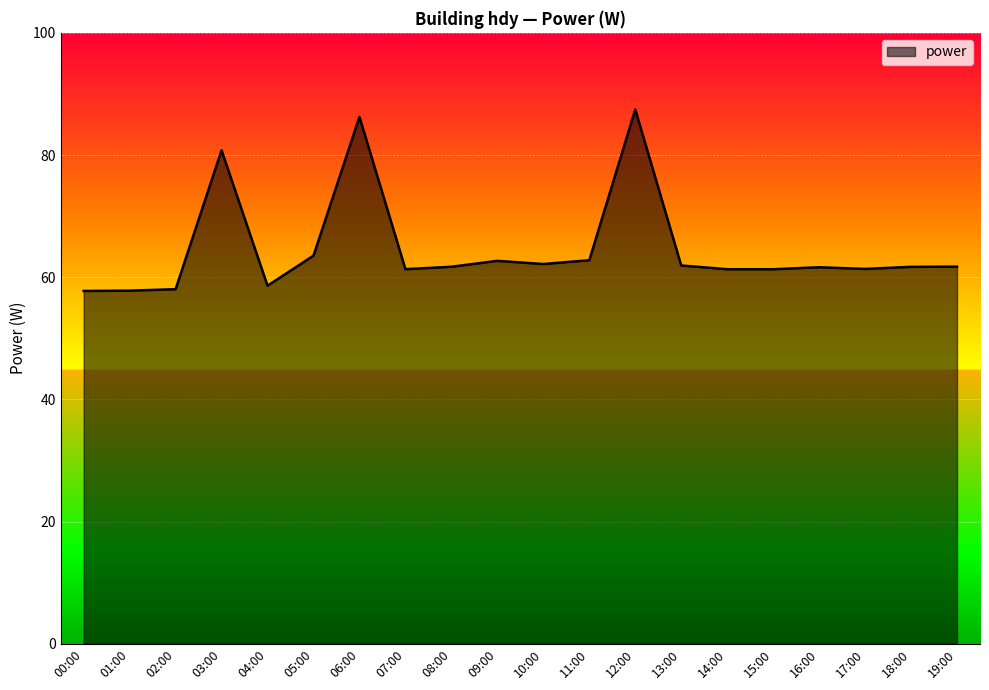

Which has a higher value, 07:00 or 11:00?

11:00